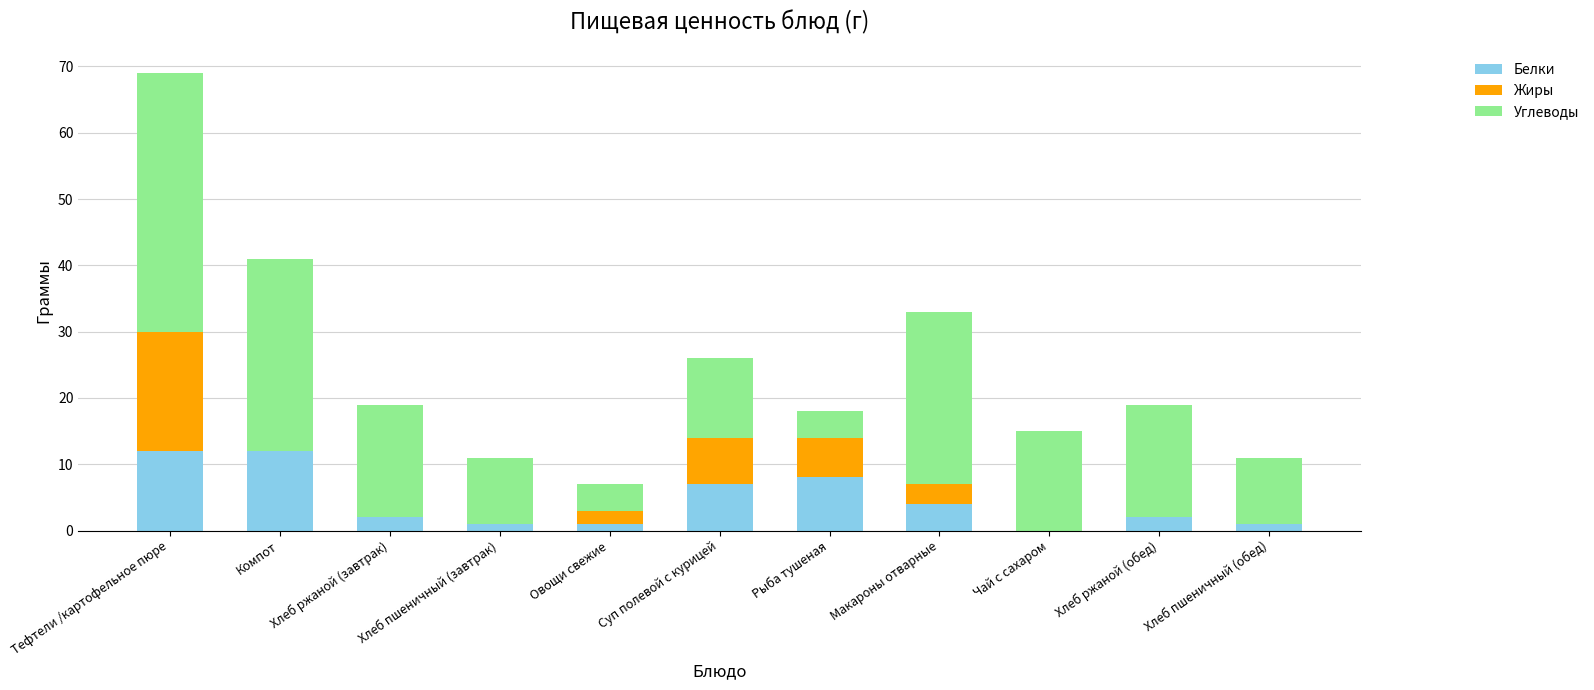

What is the total value across all series at Рыба тушеная?

18